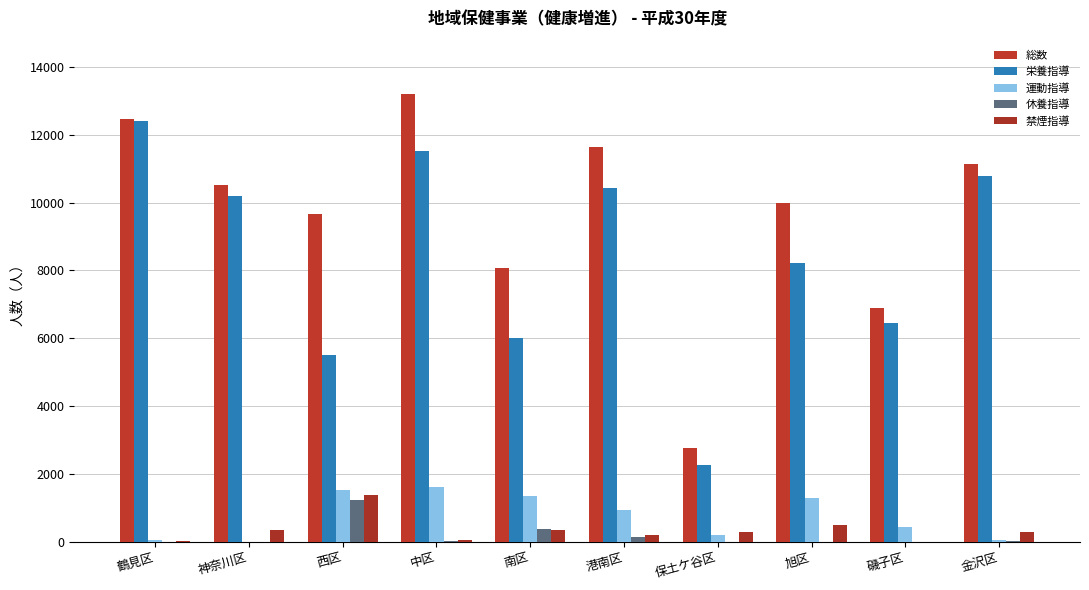

Are the bars grouped side by side (vs. stacked)?

Yes